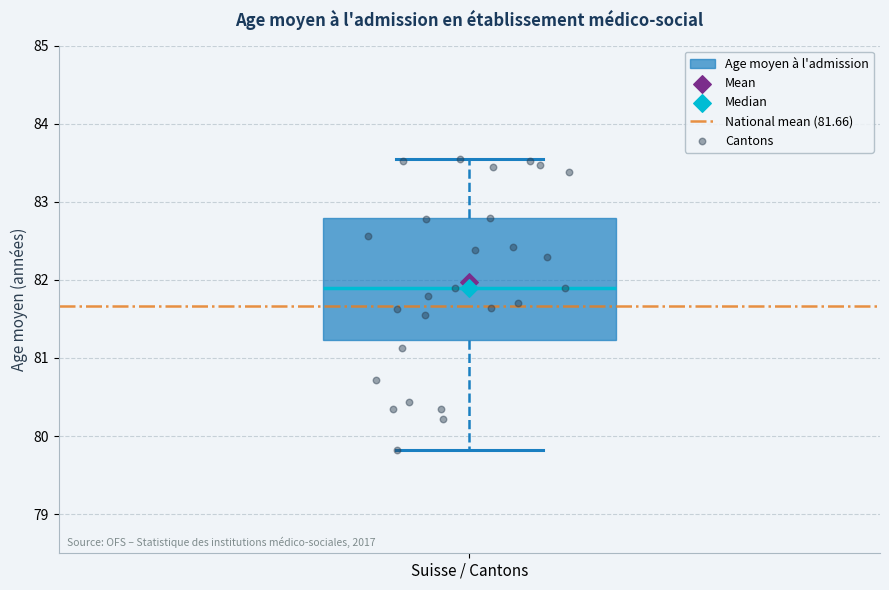

Transcribe this box plot: give where the median line is, the range the box spans, and where the two whiskers end, as read against the y-axis. The values are not printed on the chart, so give them approximately, as read against the axis.

median 81.9, box 81.2 to 82.8, whiskers 79.8 to 83.6